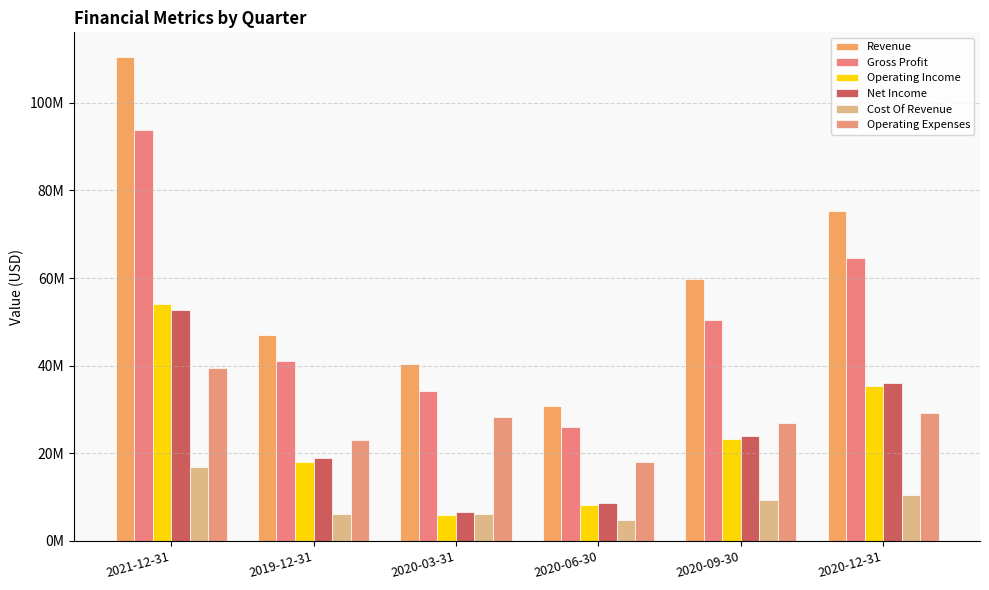

What is the label of the 1st bar from the right?

2020-12-31